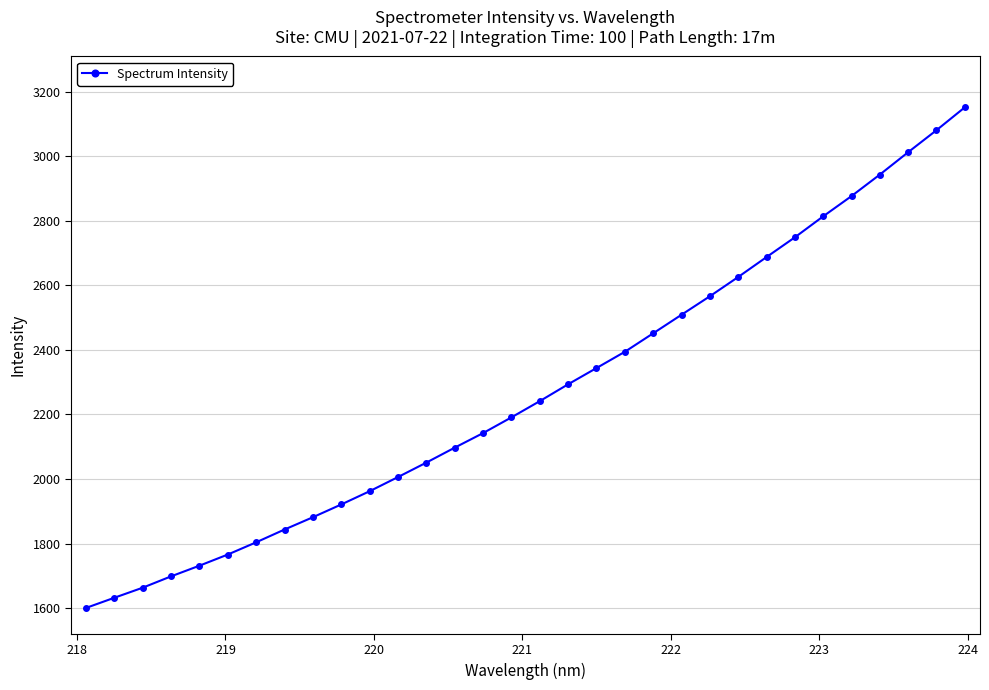

Reading right to left, list all the values displayed in this chart.

3152.2	3081.3	3013.1	2943.8	2877.1	2814.3	2749.2	2688.0	2626.2	2566.5	2509.2	2451.6	2394.3	2343.9	2293.7	2241.4	2191.0	2142.3	2097.2	2050.8	2006.0	1962.1	1921.0	1881.4	1843.3	1803.7	1765.8	1731.2	1698.1	1662.9	1631.7	1600.1